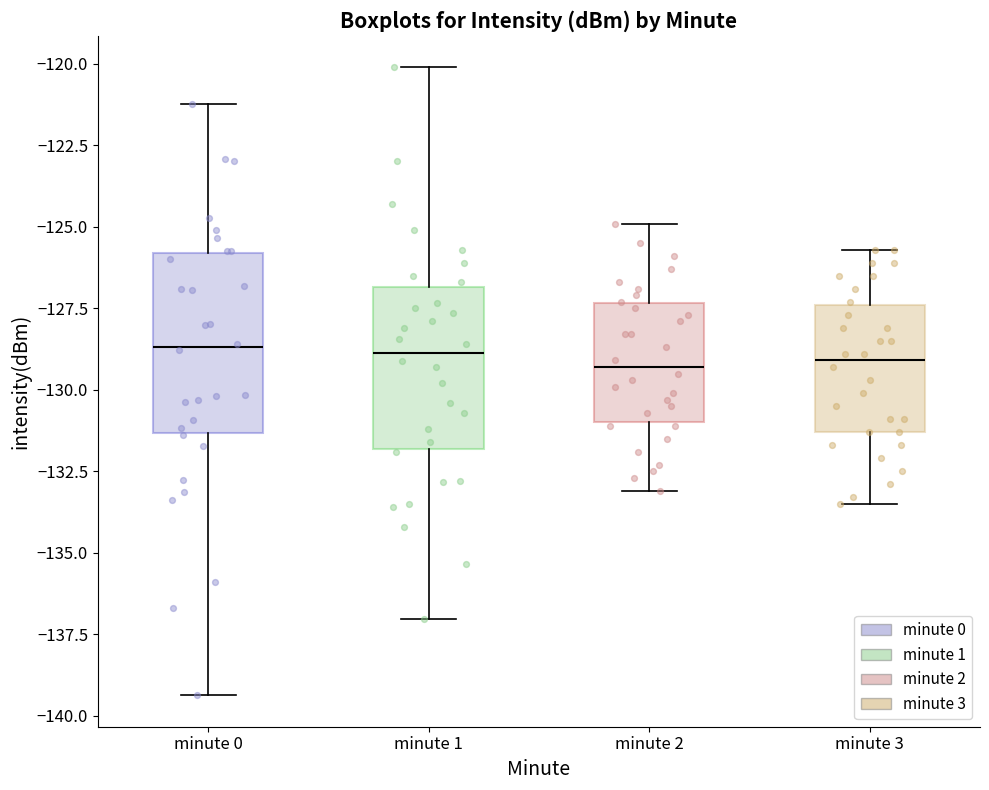

Reading left to right, transcribe this box plot: for each box, give where its median line is, the range the box spans, and where its two whiskers end, as read against the y-axis. The values are not printed on the chart, so give them approximately, as read against the axis.

minute 0: median -128.5, box -131.5 to -126.0, whiskers -139.5 to -121.0
minute 1: median -129.0, box -132.0 to -127.0, whiskers -137.0 to -120.0
minute 2: median -129.5, box -131.0 to -127.5, whiskers -133.0 to -125.0
minute 3: median -129.0, box -131.5 to -127.5, whiskers -133.5 to -125.5